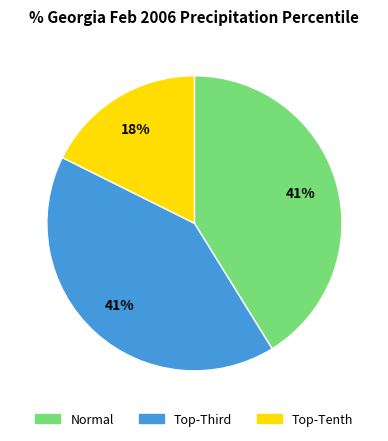

To the nearest percent, what is the average slice percentage?

33%